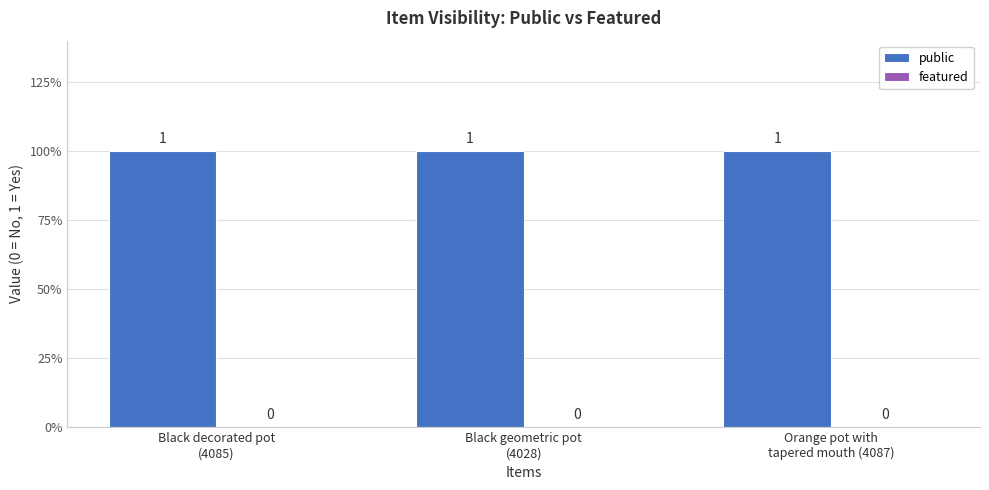

Which series has the largest total across all categories?

public